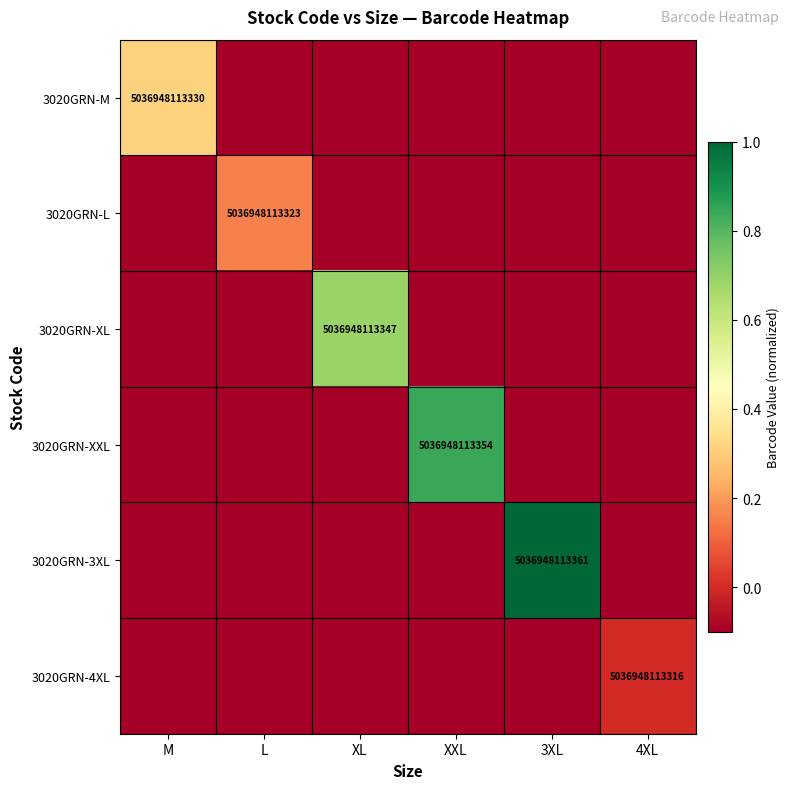

Is it true that 3020GRN-L equals 5036948113323.0 at L?

True